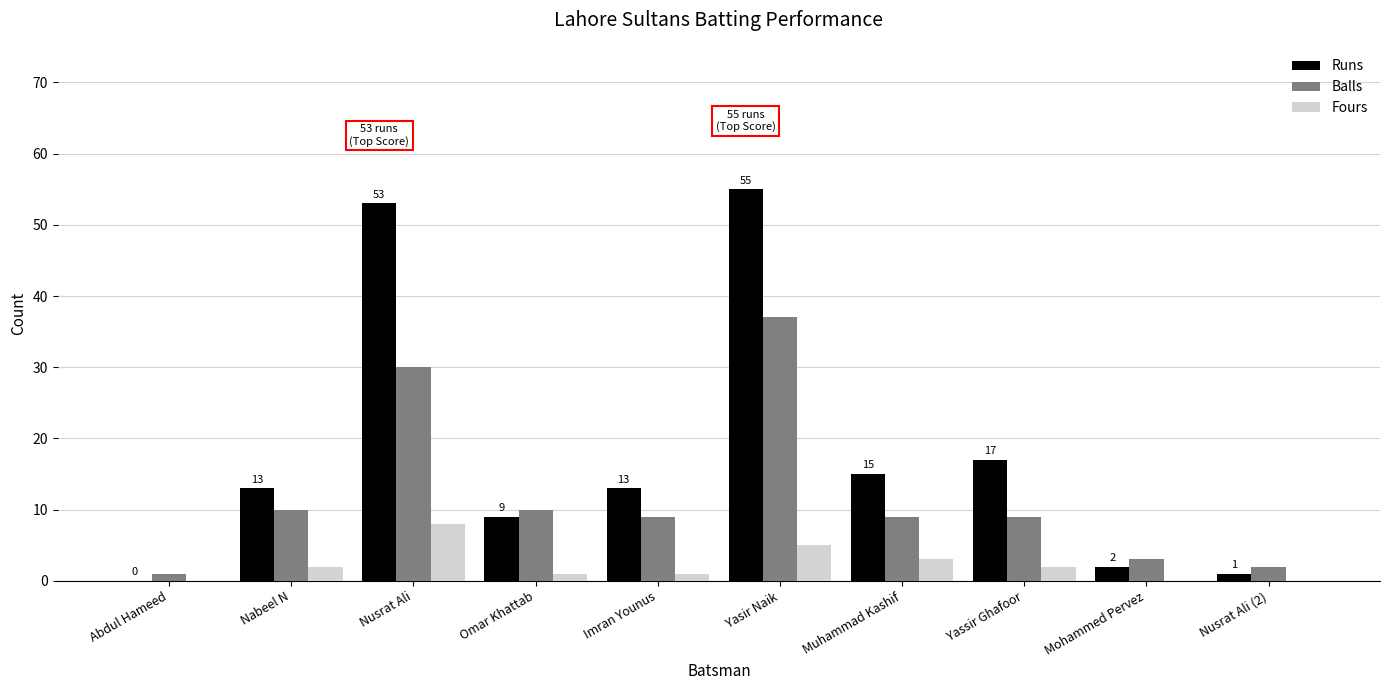

Which category has the highest value across all series?

Yasir Naik